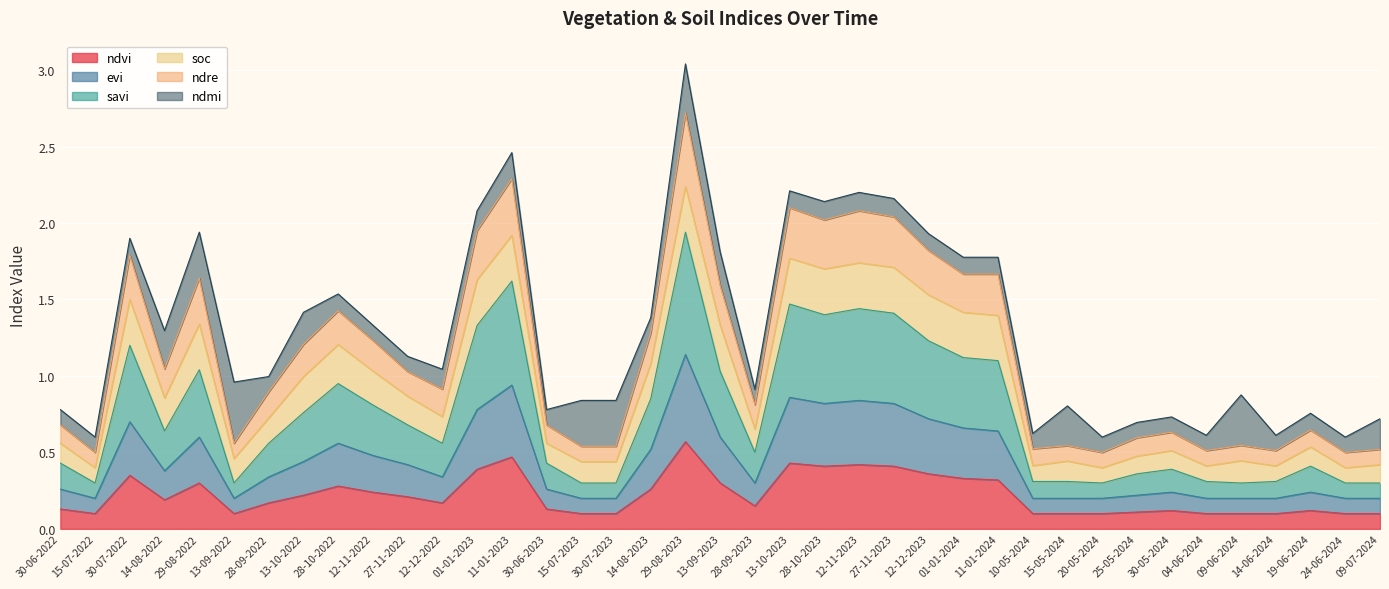

True or false: ndvi has a value of 0.1 at 24-06-2024.

True